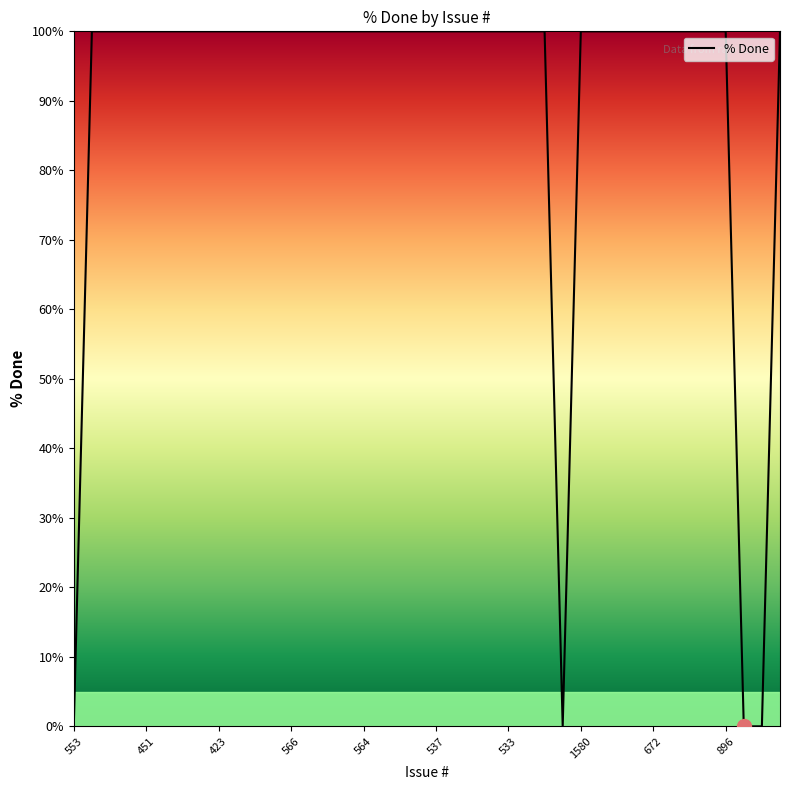

What is the greatest value displayed?

100